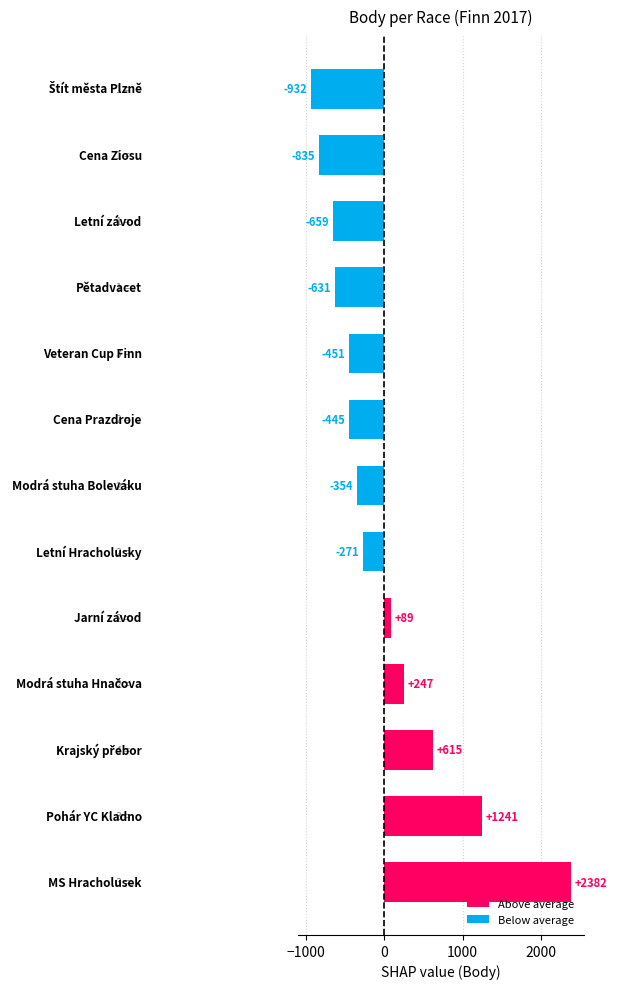

How many distinct data groups are displayed?

1